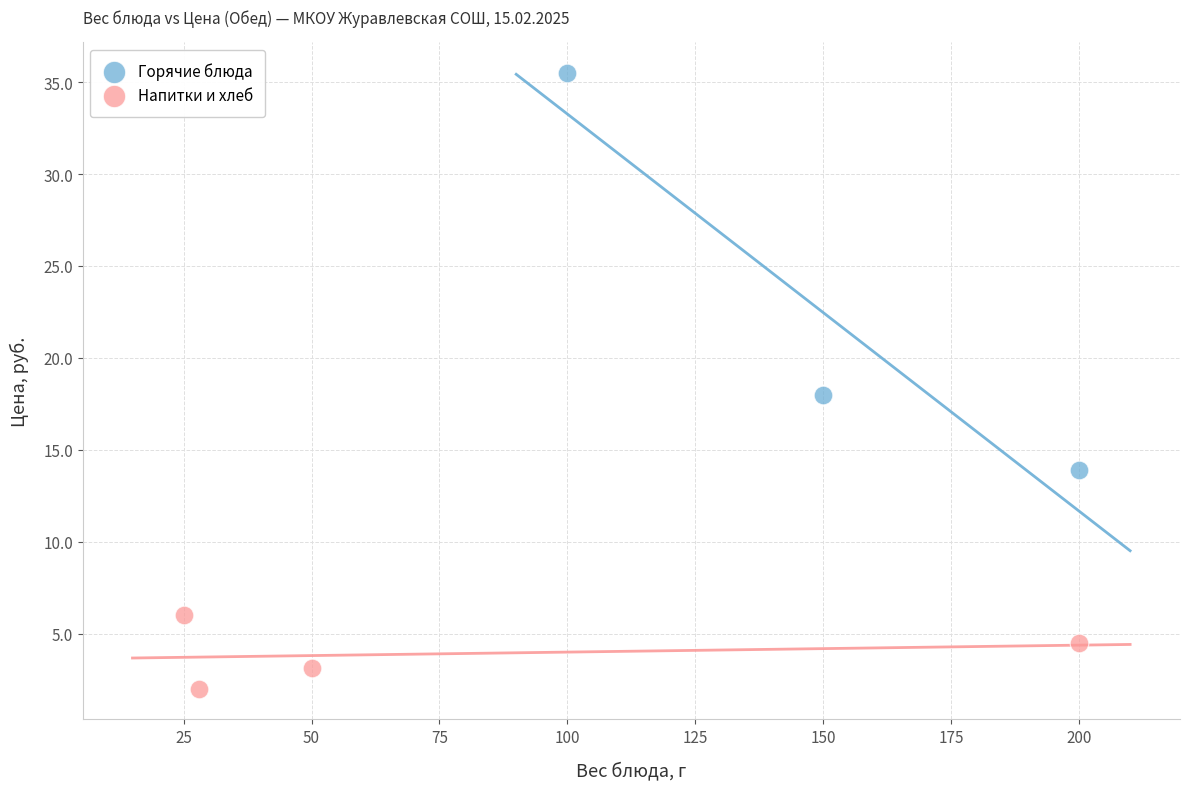

Which series has the widest spread of Y values?

Горячие блюда